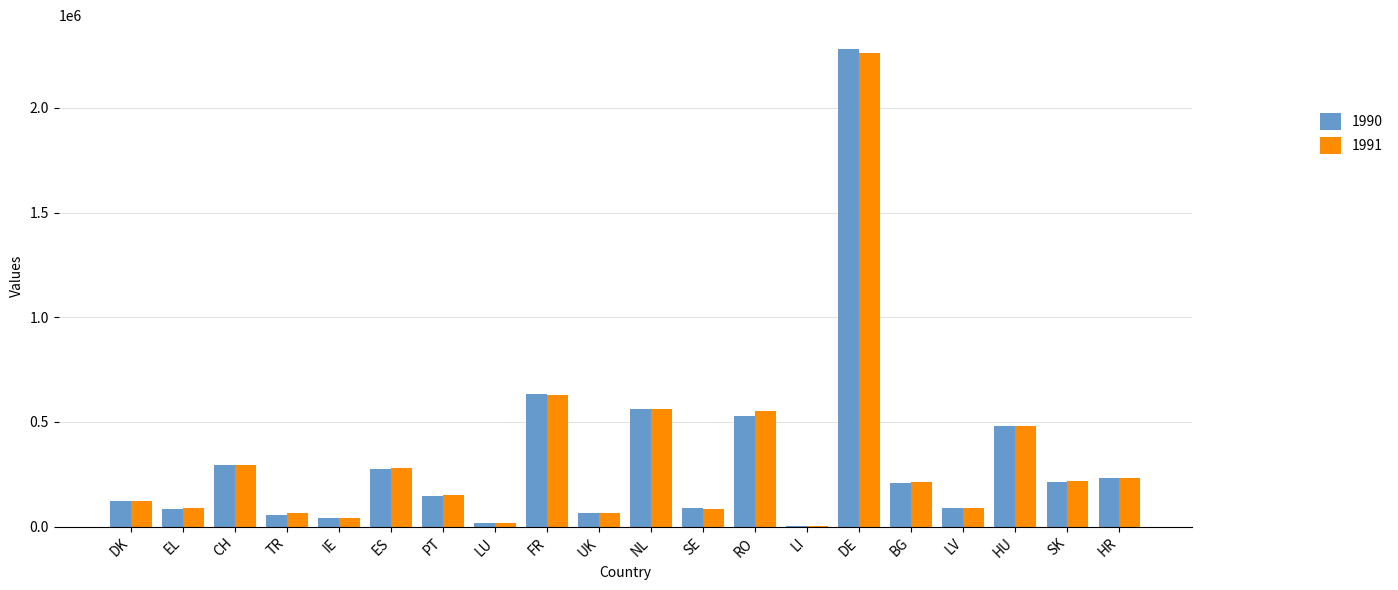

True or false: 1990 has a value of 2280662 at DE.

True